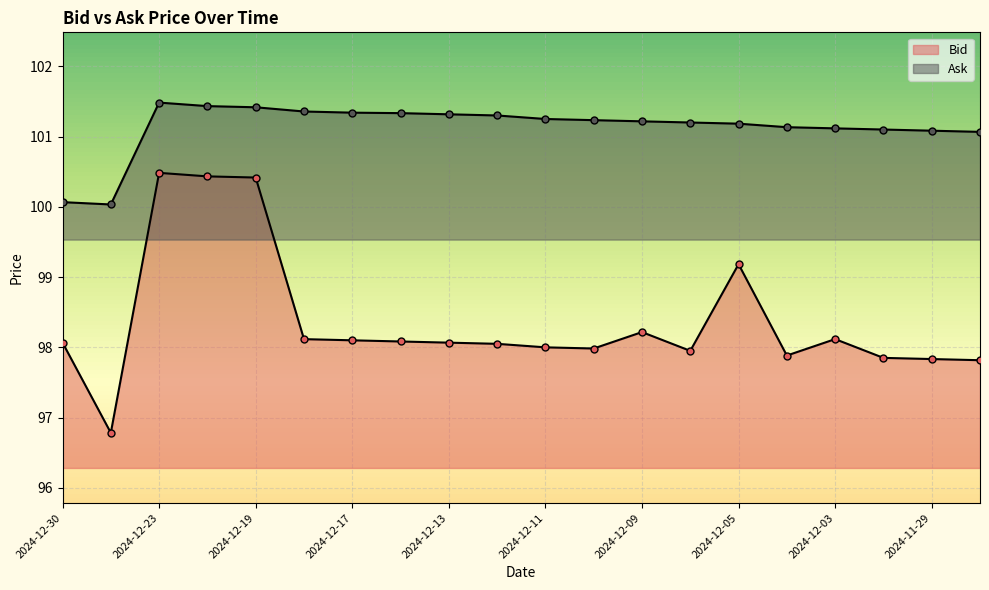

True or false: Bid and Ask cross at least once.

False